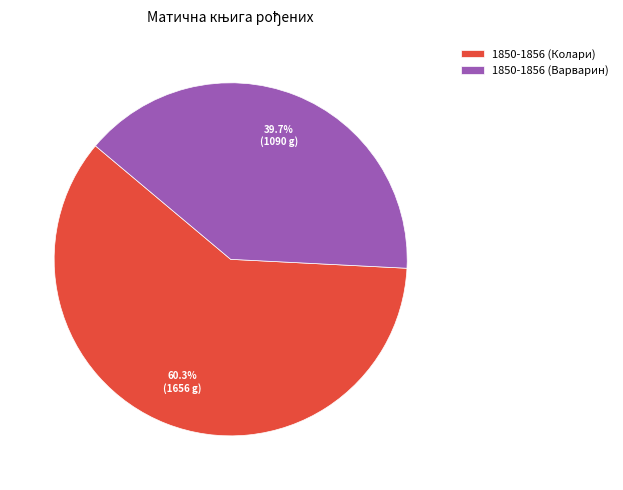

Is it true that 1850-1856 (Варварин) is 48% of the pie?

False